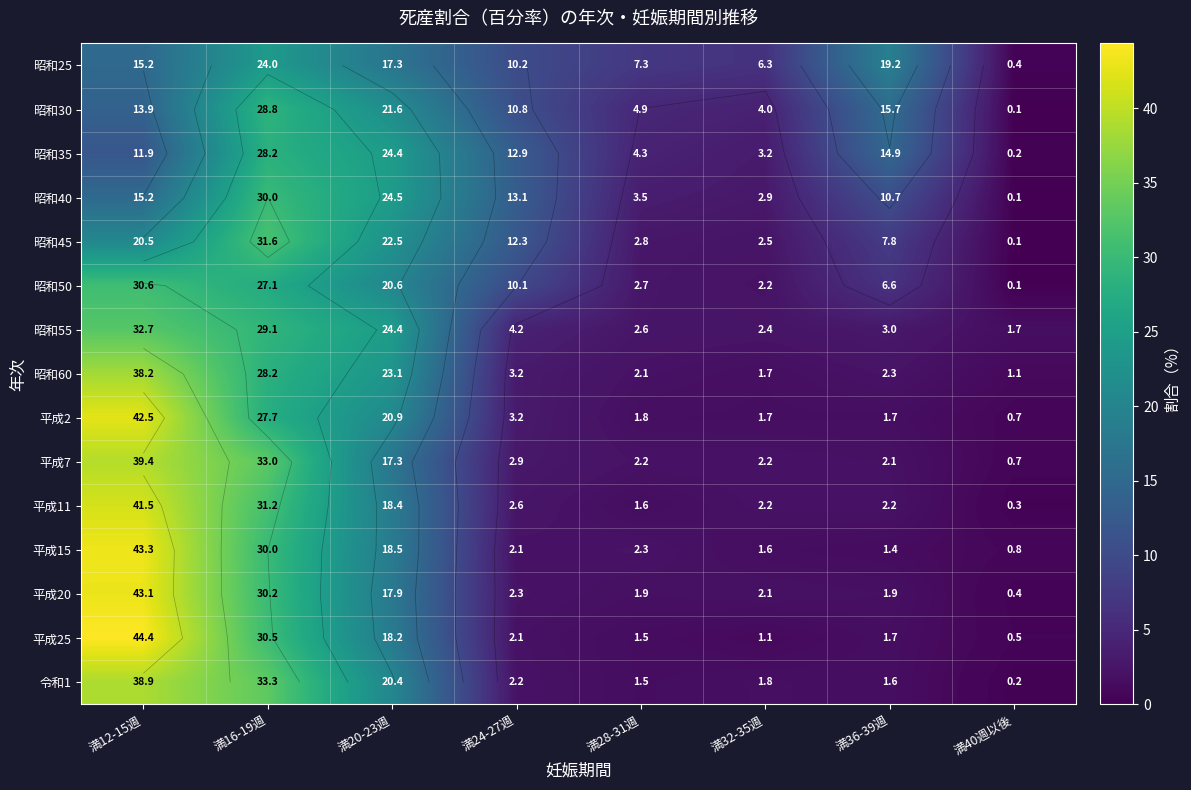

What is the average value of the 昭和30 series?

12.5